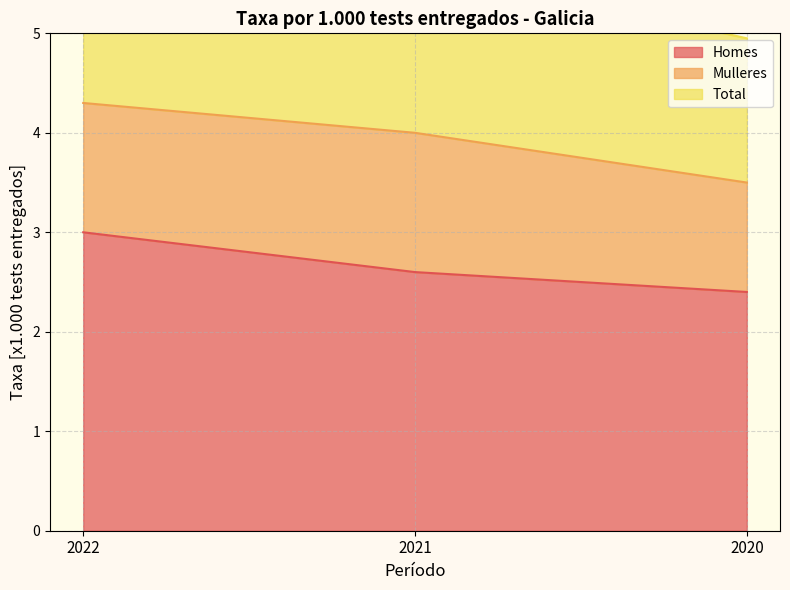

At which label does Homes reach its minimum?

2020